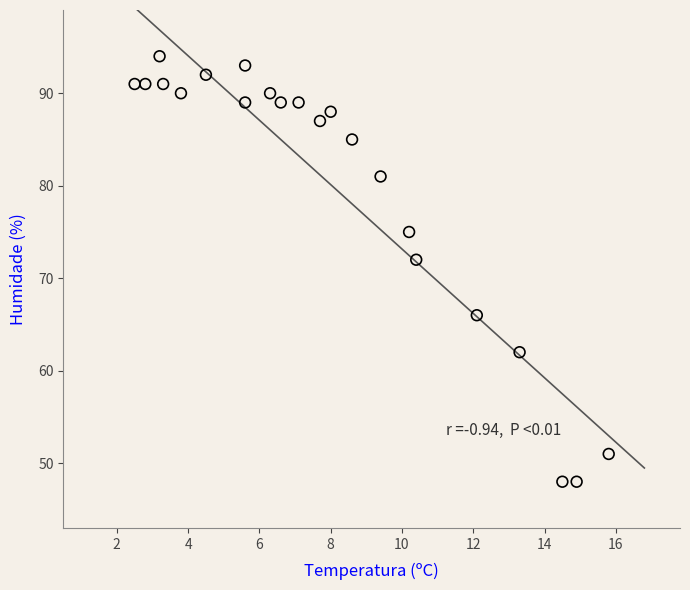

What Y value in the scatter plot is closest to 71?

72